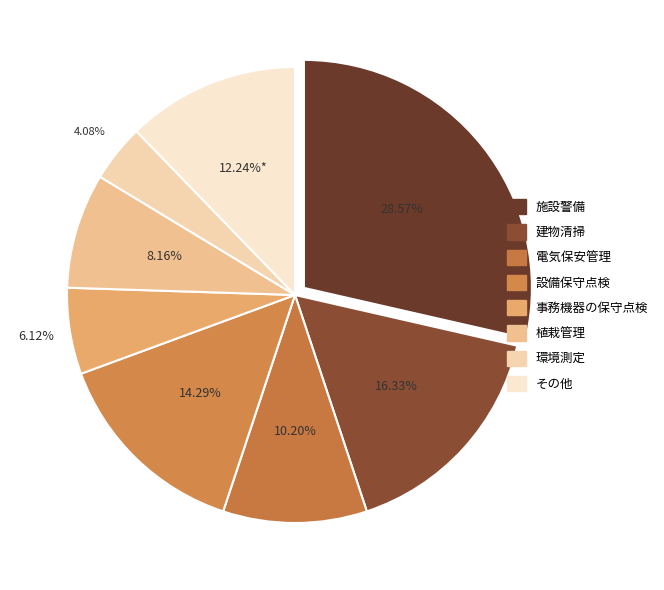

Rank the categories by value from lowest to highest.

環境測定, 事務機器の保守点検, 植栽管理, 電気保安管理, その他, 設備保守点検, 建物清掃, 施設警備